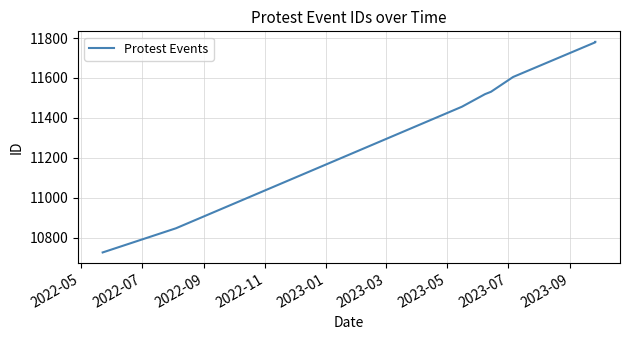

What is the maximum value shown in the chart?

11781